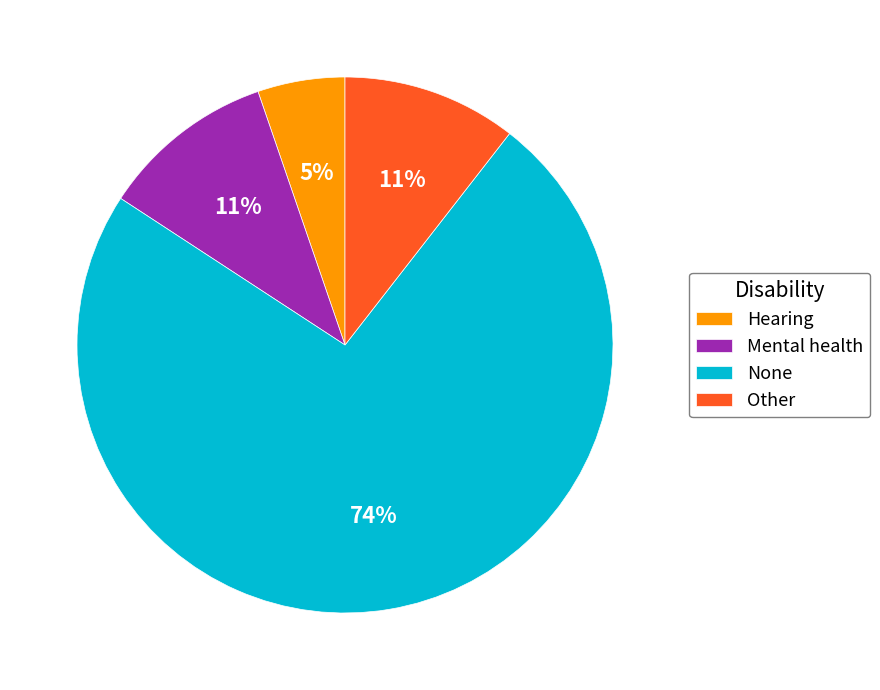

Do Hearing and Other together represent more than half of the pie?

No